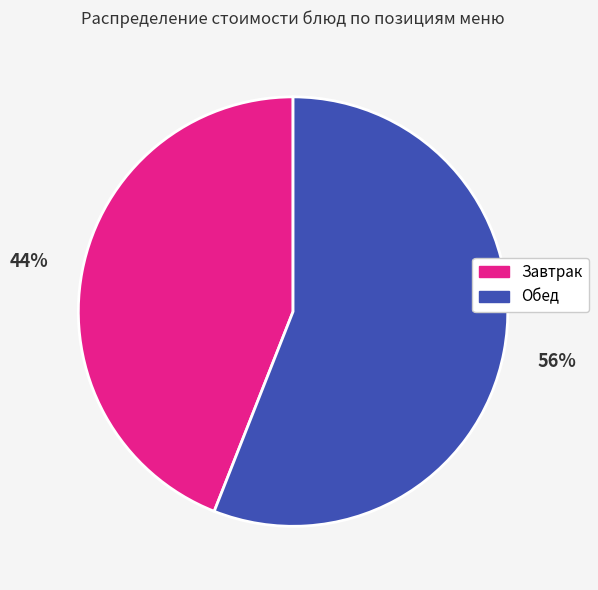

To the nearest percent, what is the difference between the largest and smallest slice percentages?

12%